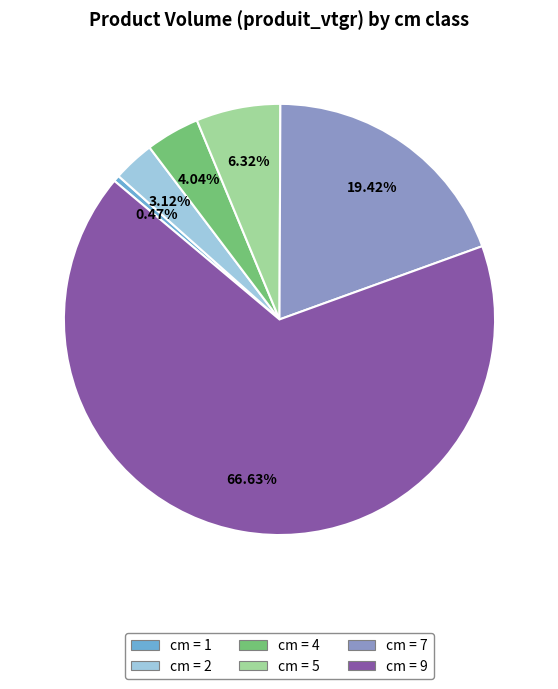

Rank the categories by value from highest to lowest.

cm = 9, cm = 7, cm = 5, cm = 4, cm = 2, cm = 1